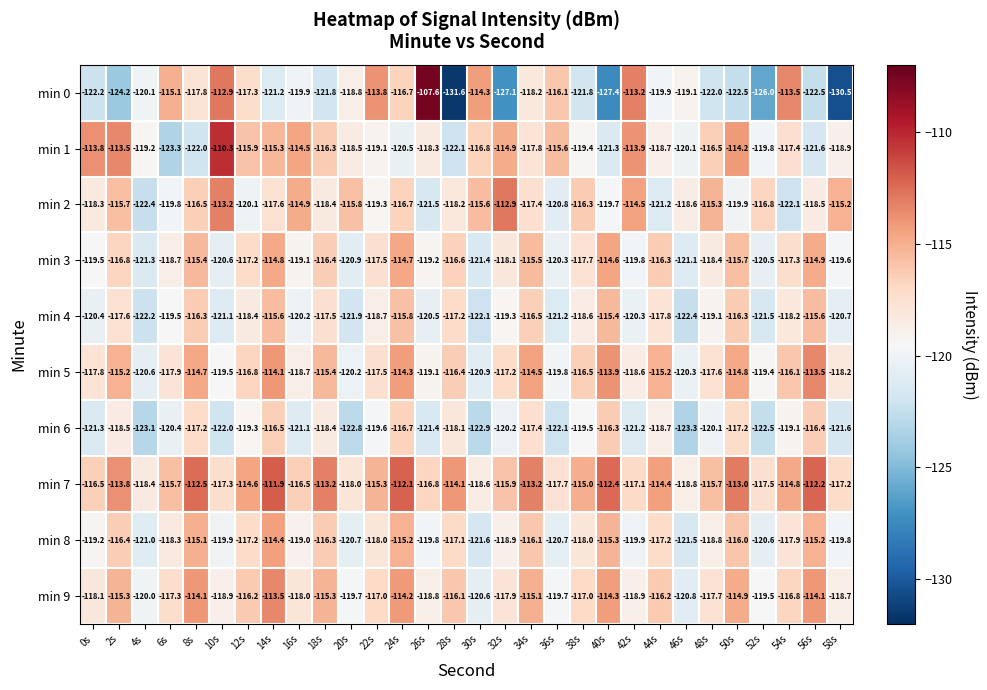

Which series changed the most between 4s and 34s?

min 5